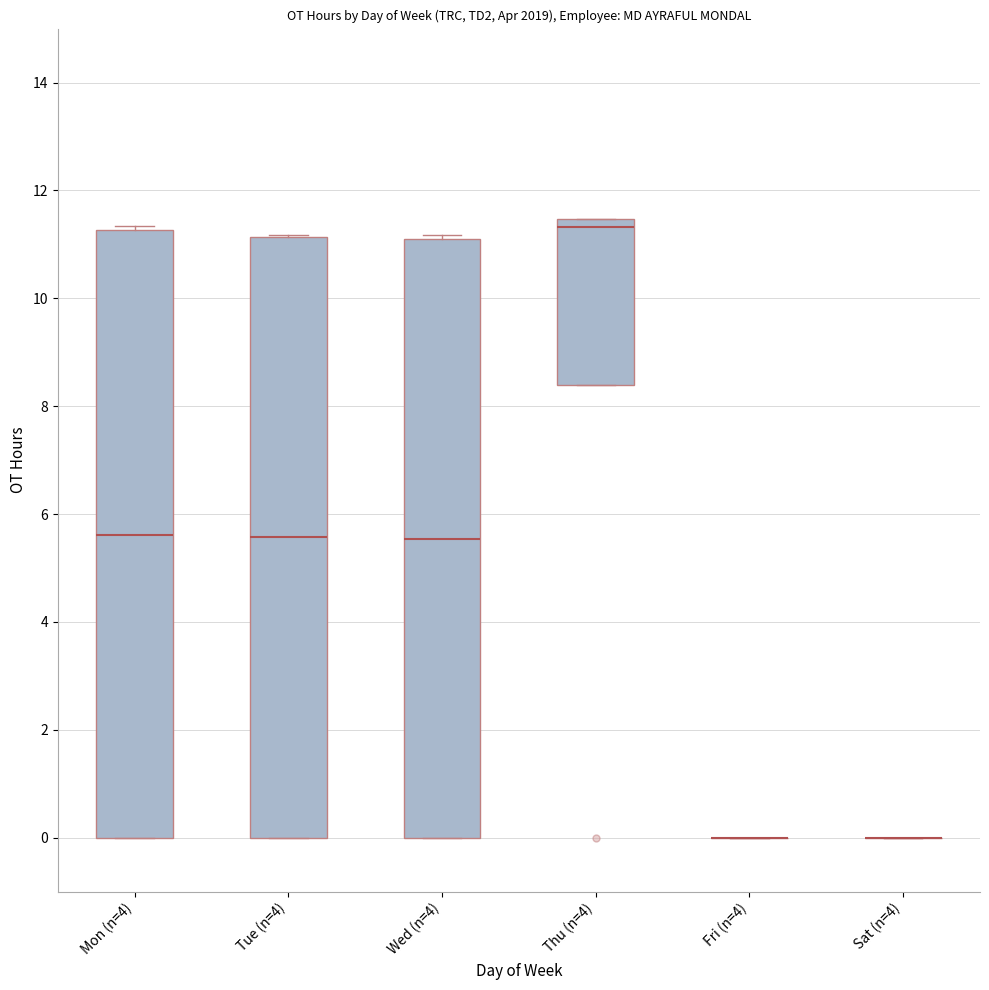

Reading left to right, transcribe this box plot: for each box, give where its median line is, the range the box spans, and where its two whiskers end, as read against the y-axis. The values are not printed on the chart, so give them approximately, as read against the axis.

Mon (n=4): median 5.6, box 0.0 to 11.2, whiskers 0.0 to 11.4
Tue (n=4): median 5.6, box 0.0 to 11.2, whiskers 0.0 to 11.2
Wed (n=4): median 5.6, box 0.0 to 11.0, whiskers 0.0 to 11.2
Thu (n=4): median 11.4 (just below the box's upper edge), box 8.4 to 11.4, whiskers 8.4 to 11.4
Fri (n=4): box collapsed to a line at 0.0, whiskers 0.0 to 0.0
Sat (n=4): box collapsed to a line at 0.0, whiskers 0.0 to 0.0